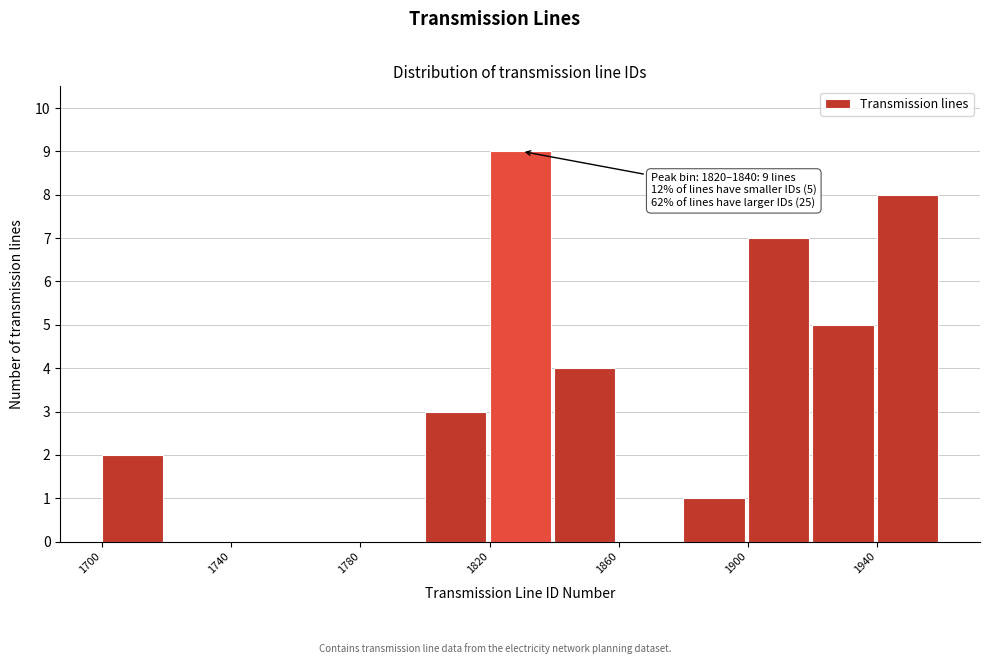

Which range on the x-axis has the tallest bar?

1820 to 1840